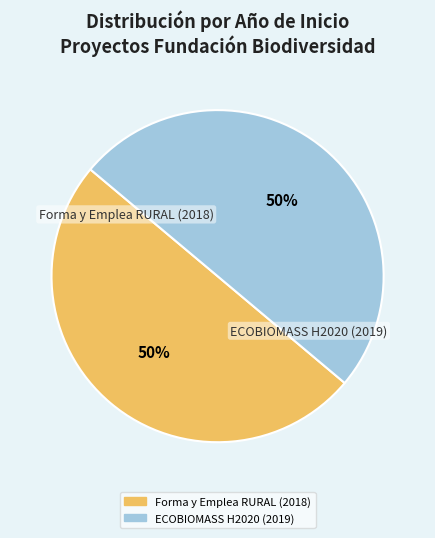

Combined, do Forma y Emplea RURAL (2018) and ECOBIOMASS H2020 (2019) account for over 50%?

Yes